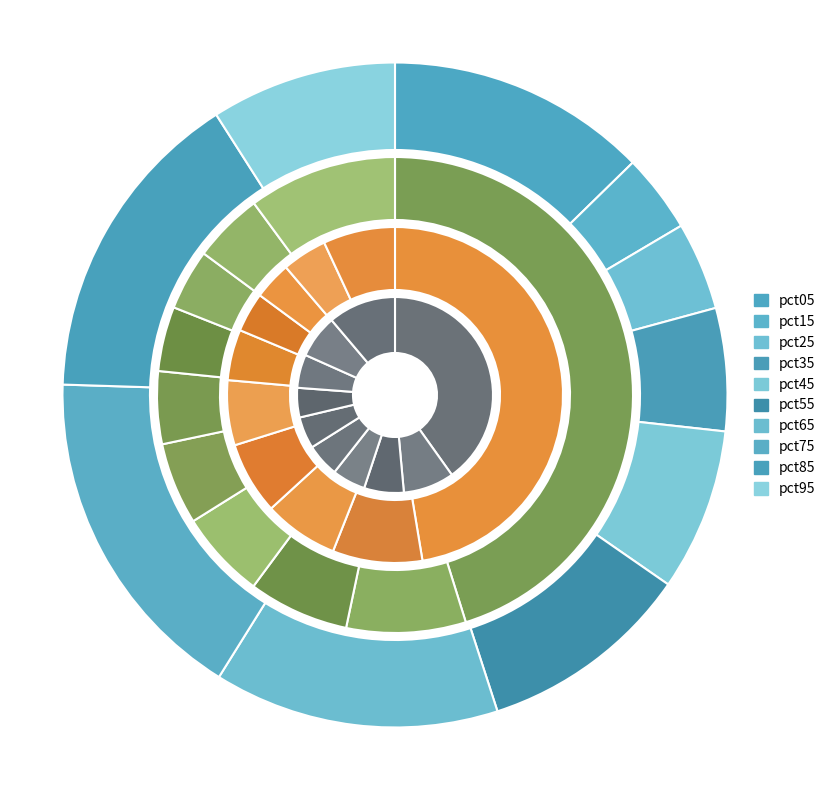

What is the spread (max minus min) of values at pct15?

0.2